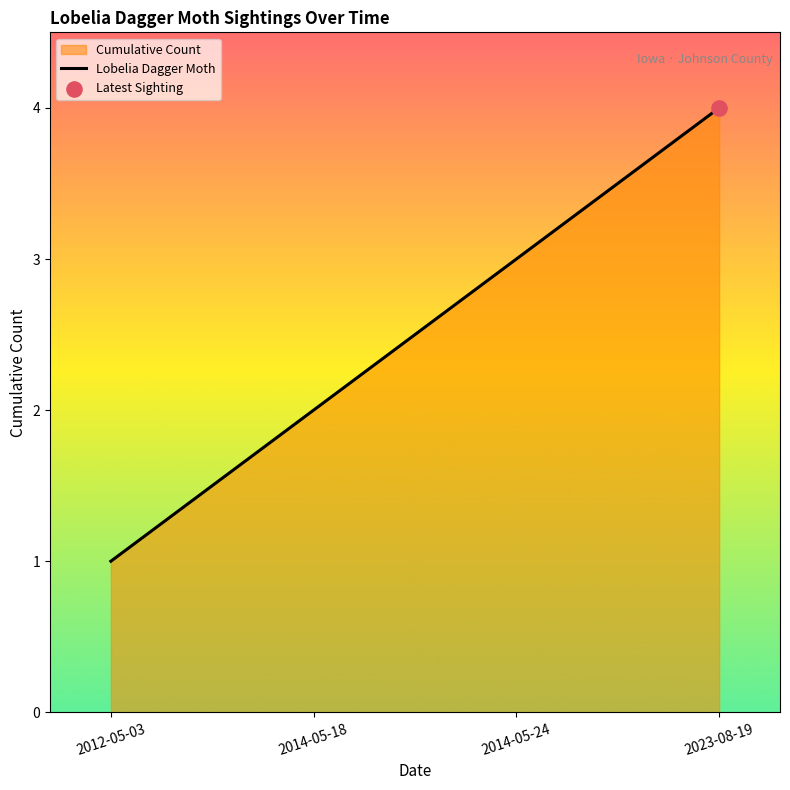

Between 2014-05-24 and 2014-05-18, which is larger?

2014-05-24